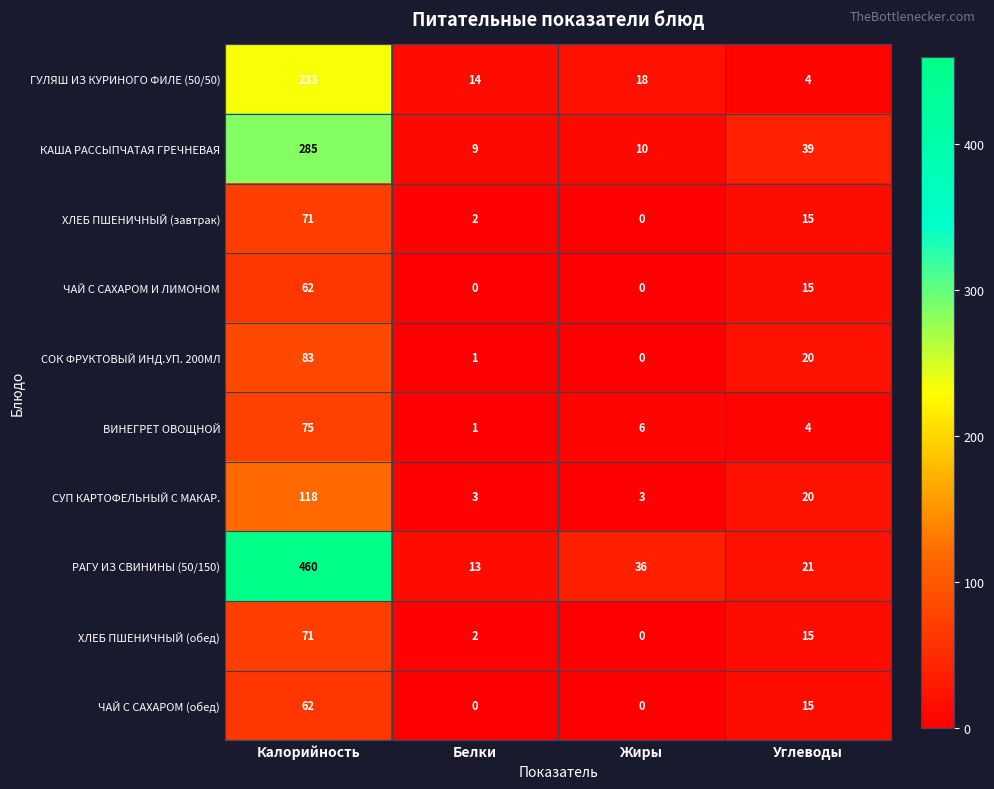

What is the average value of the СУП КАРТОФЕЛЬНЫЙ С МАКАР. series?

36